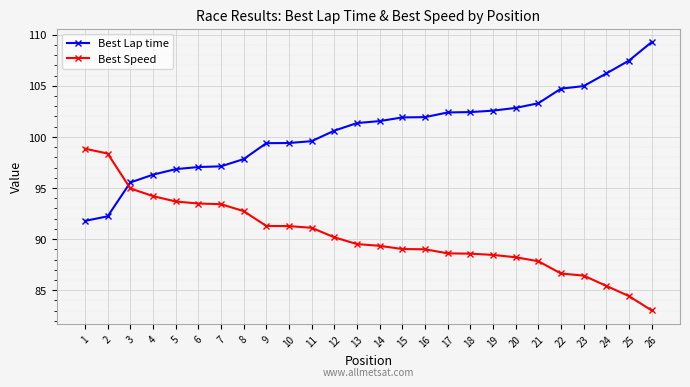

What is the spread (max minus min) of values at 11?

8.5